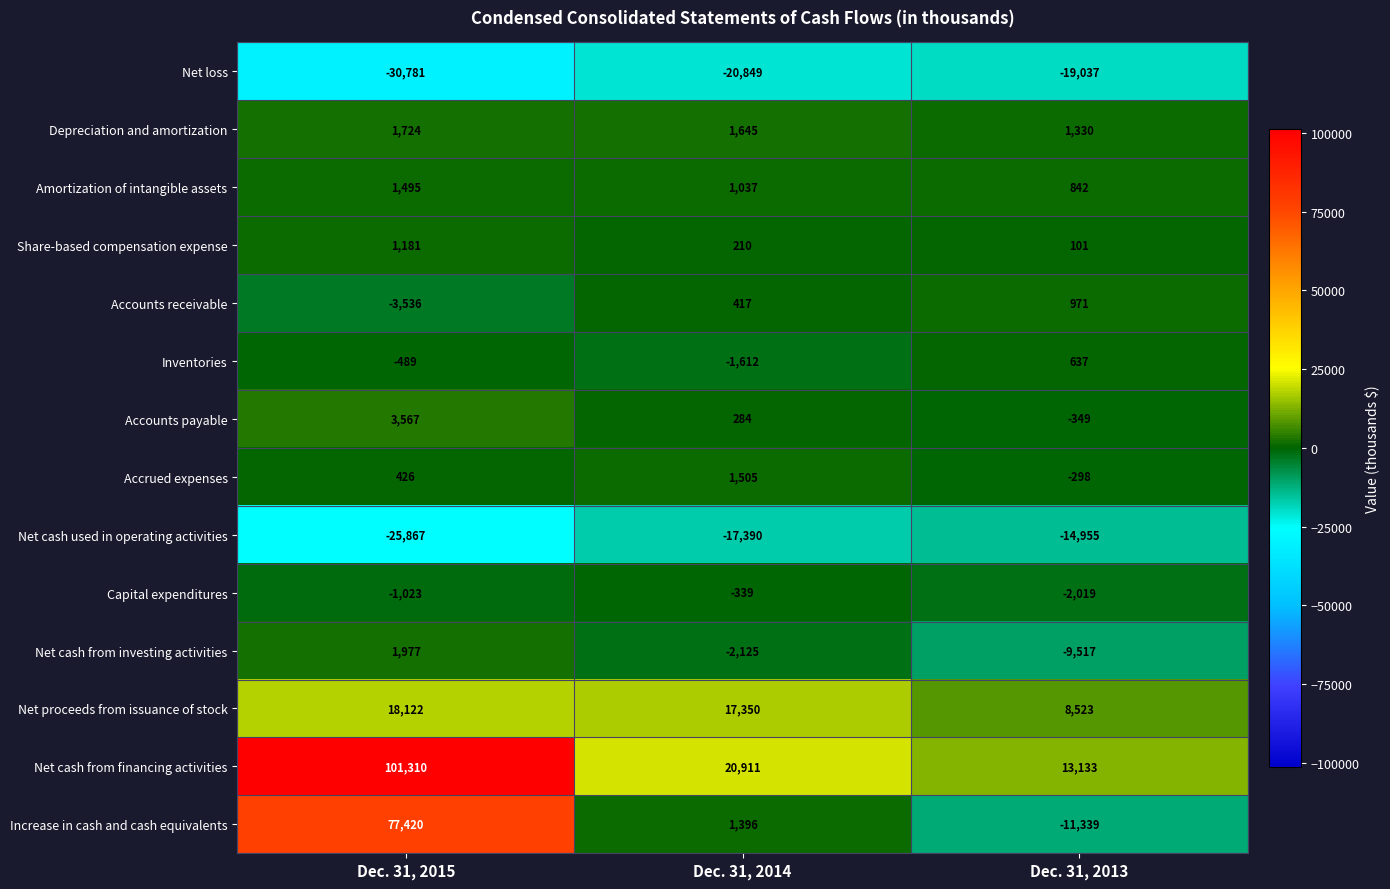

The value of Accrued expenses at Dec. 31, 2015 is 426. True or false?

True